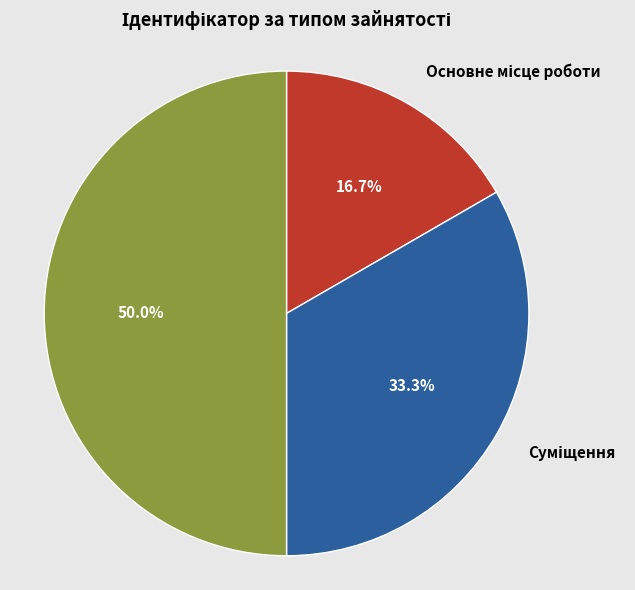

Between Сумісництво and Основне місце роботи, which is larger?

Сумісництво